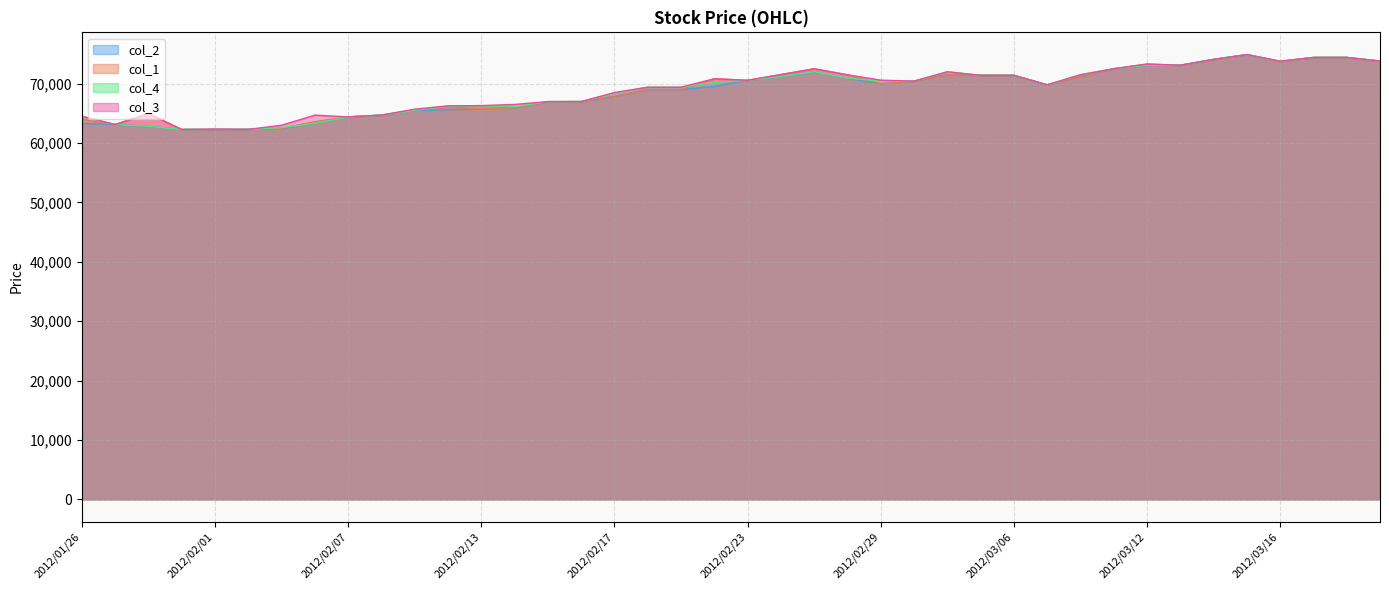

At which label is col_3 closest to 68585?

2012/02/17